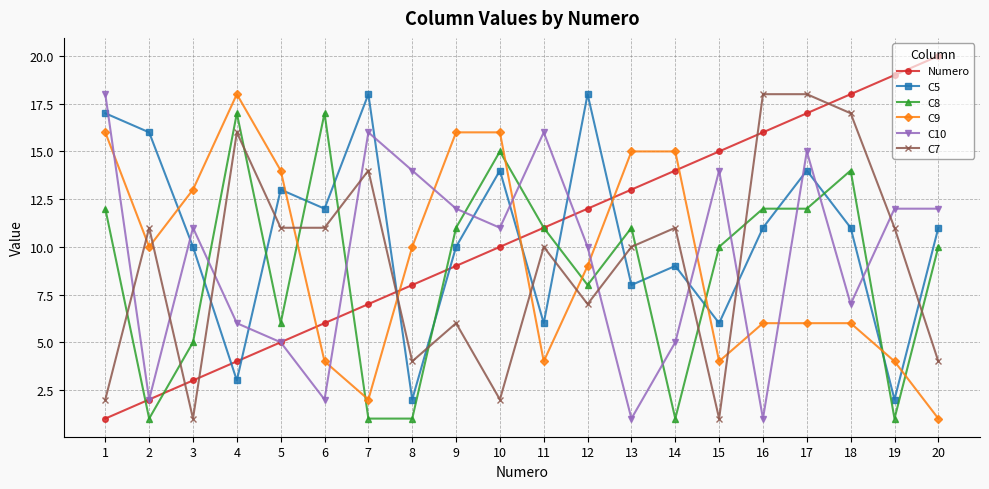

The value of Numero at 19 is 19. True or false?

True